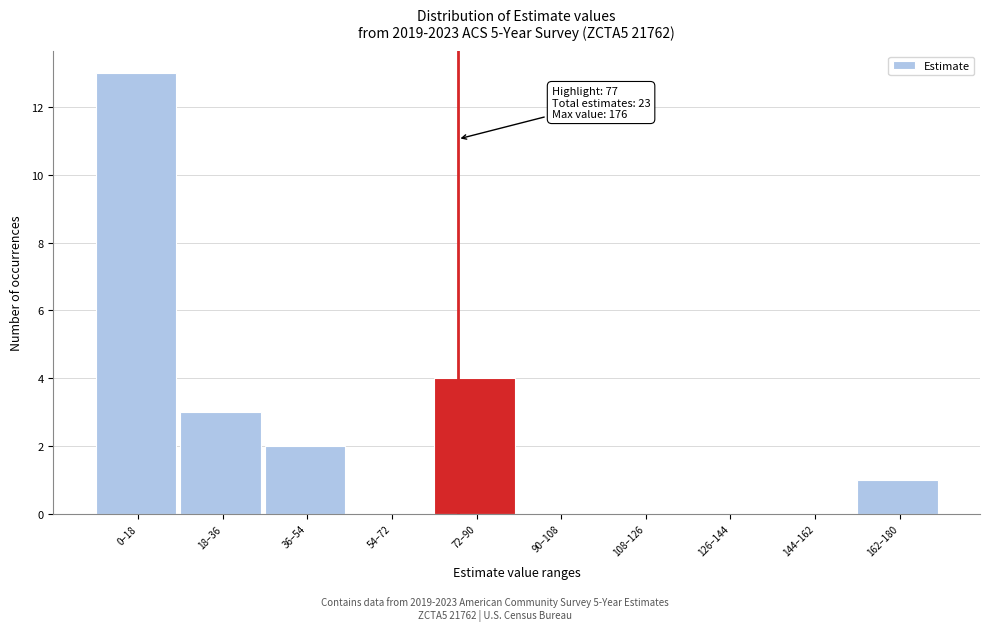

Reading left to right, list all the values displayed in this chart.

0–18=13	18–36=3	36–54=2	54–72=0	72–90=4	90–108=0	108–126=0	126–144=0	144–162=0	162–180=1